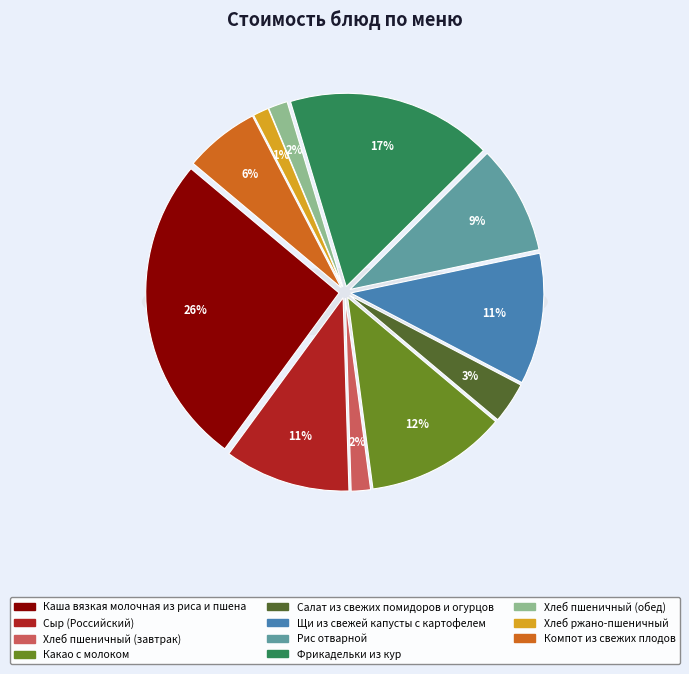

Rank the categories by value from lowest to highest.

Хлеб ржано-пшеничный, Хлеб пшеничный (завтрак), Хлеб пшеничный (обед), Салат из свежих помидоров и огурцов, Компот из свежих плодов, Рис отварной, Сыр (Российский), Щи из свежей капусты с картофелем, Какао с молоком, Фрикадельки из кур, Каша вязкая молочная из риса и пшена